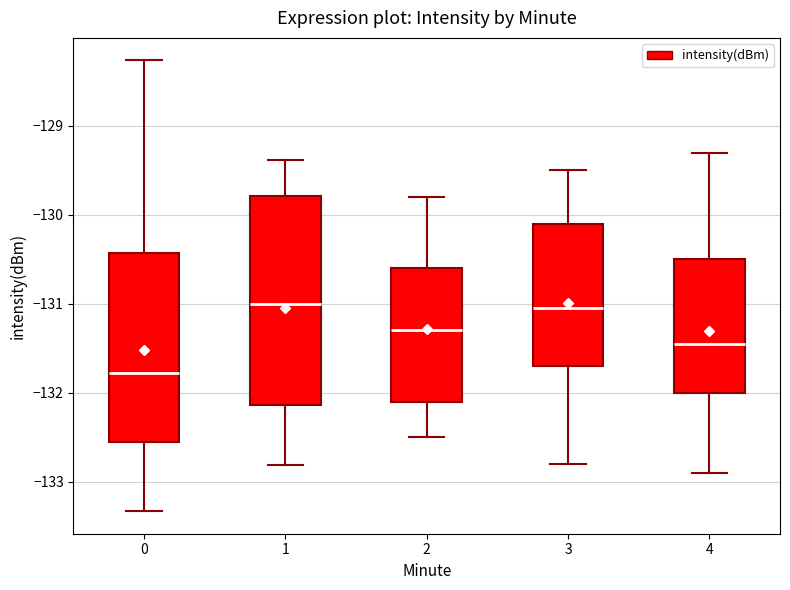

Comparing the boxes themselves (not the whiskers), which one is the tallest?

1